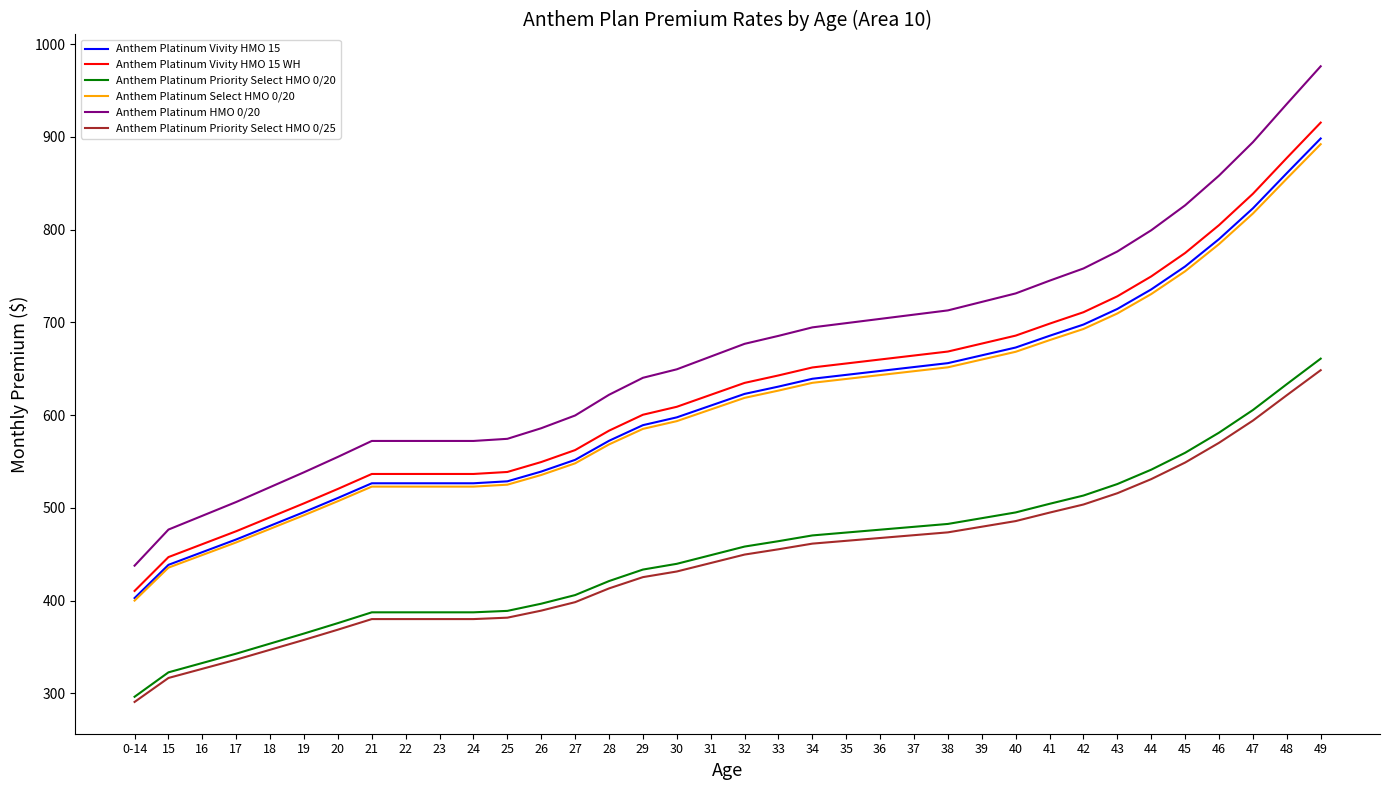

Which category has the lowest value in the Anthem Platinum Vivity HMO 15 WH series?

0-14